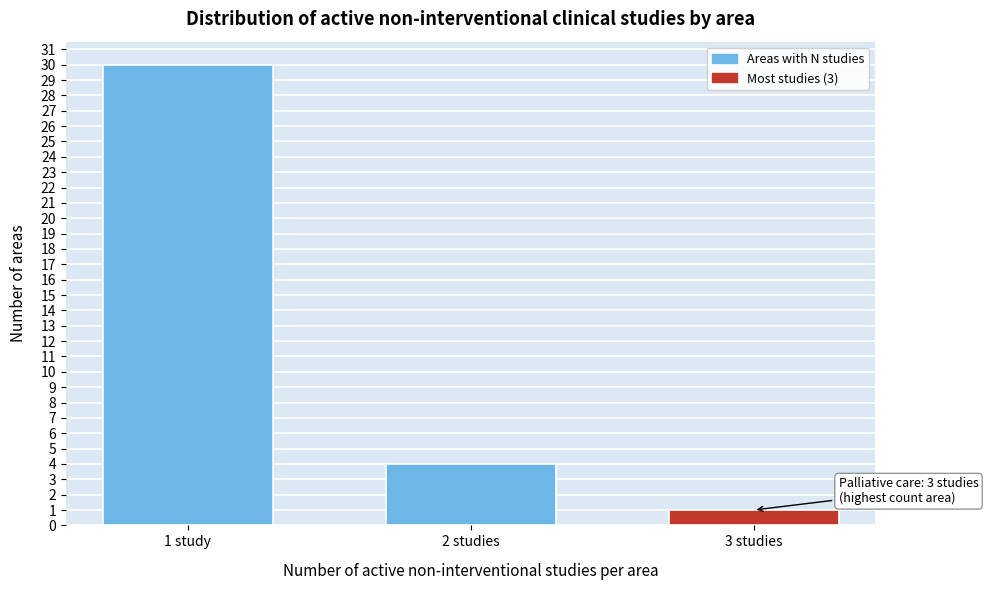

Reading left to right, what are all the values shown in this chart?

1 study=30	2 studies=4	3 studies=1